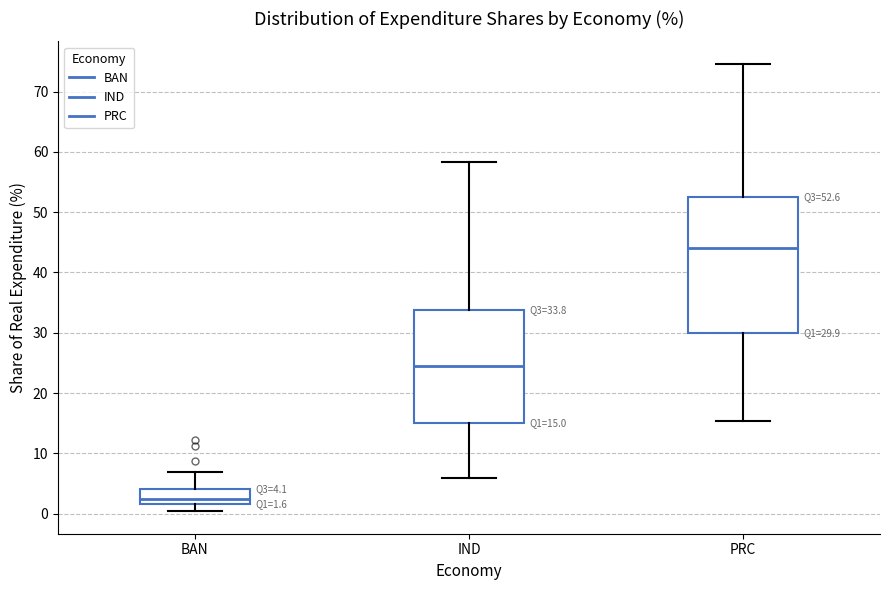

Which box has the lowest median line?

BAN